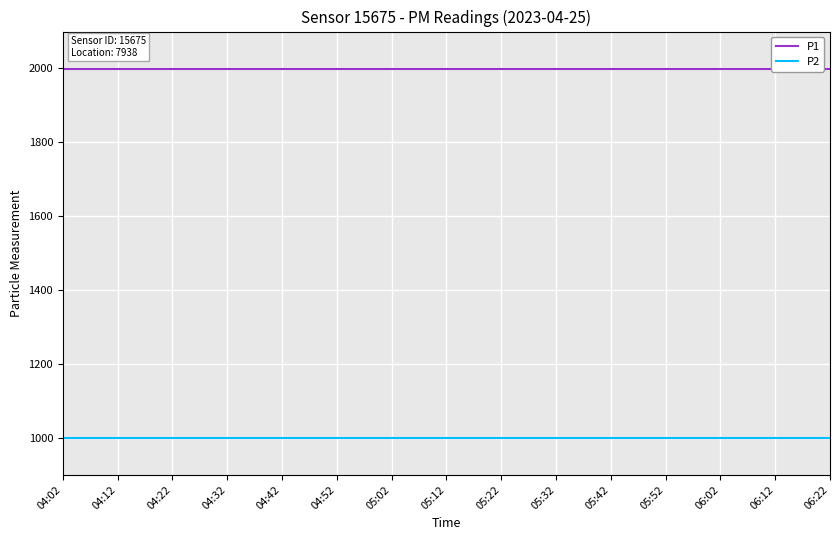

At which category is the sum across all series the highest?

04:02